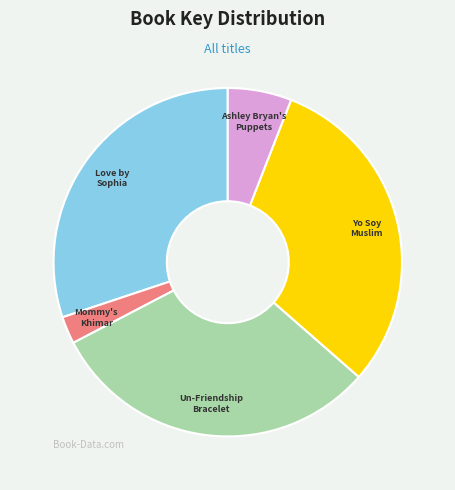

Is Mommy's Khimar the majority of the pie?

No